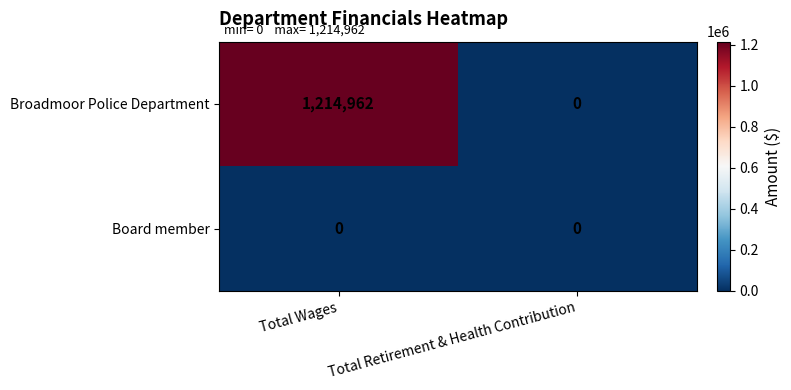

Reading right to left, extract all data points from this chart.

Broadmoor Police Department: Total Retirement & Health Contribution=0	Total Wages=1214962
Board member: Total Retirement & Health Contribution=0	Total Wages=0